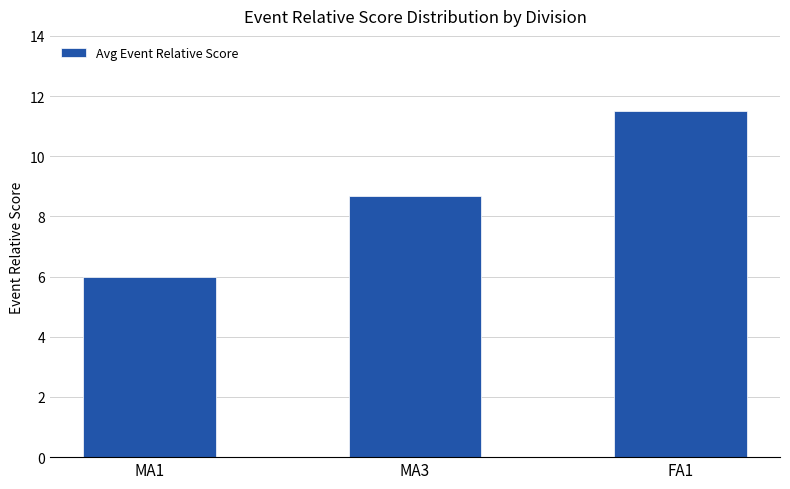

Rank the categories by value from lowest to highest.

MA1, MA3, FA1